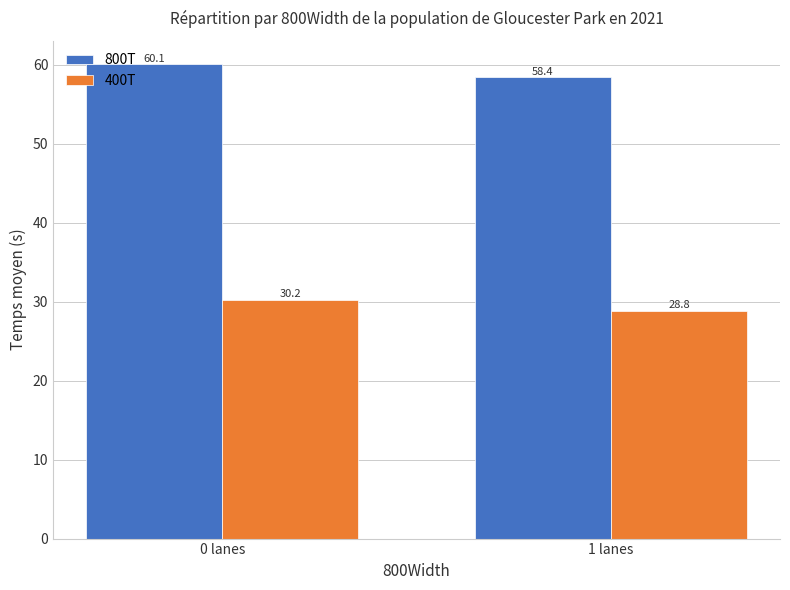

At which category does the chart reach its peak across all series?

0 lanes